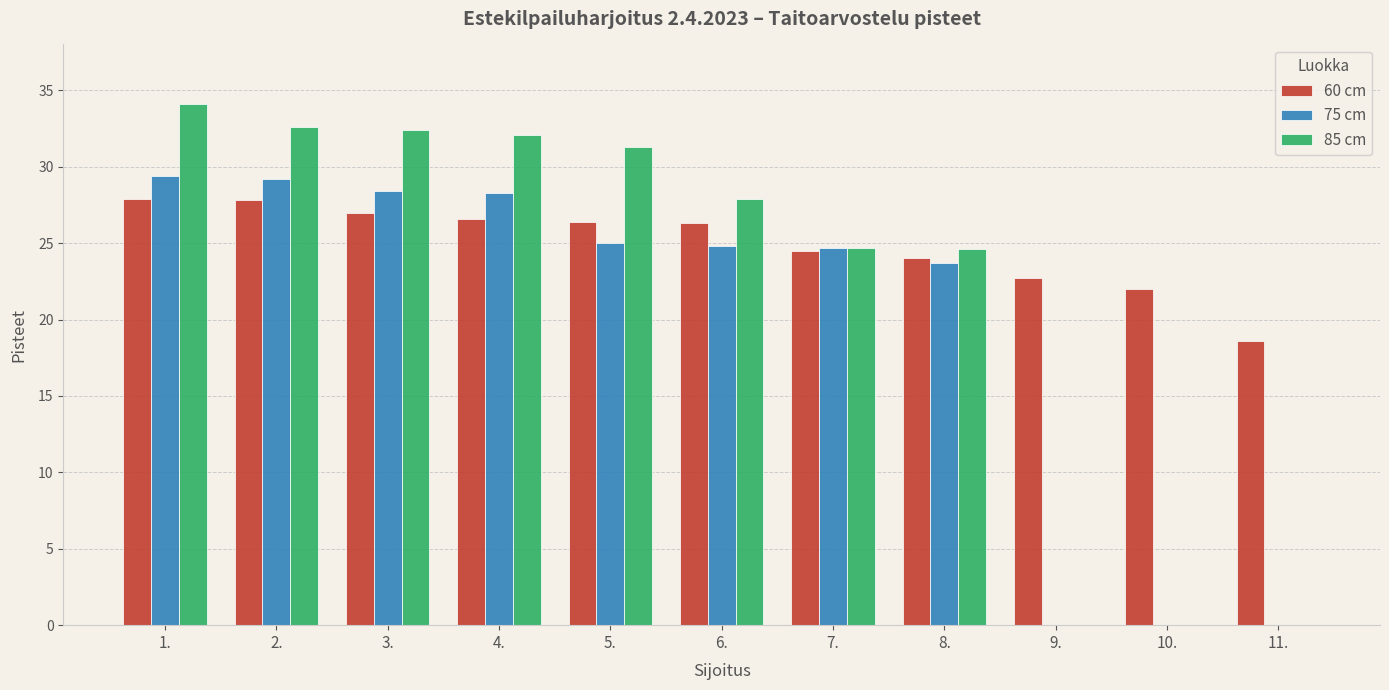

True or false: 85 cm has a value of 53.2 at 2..

False